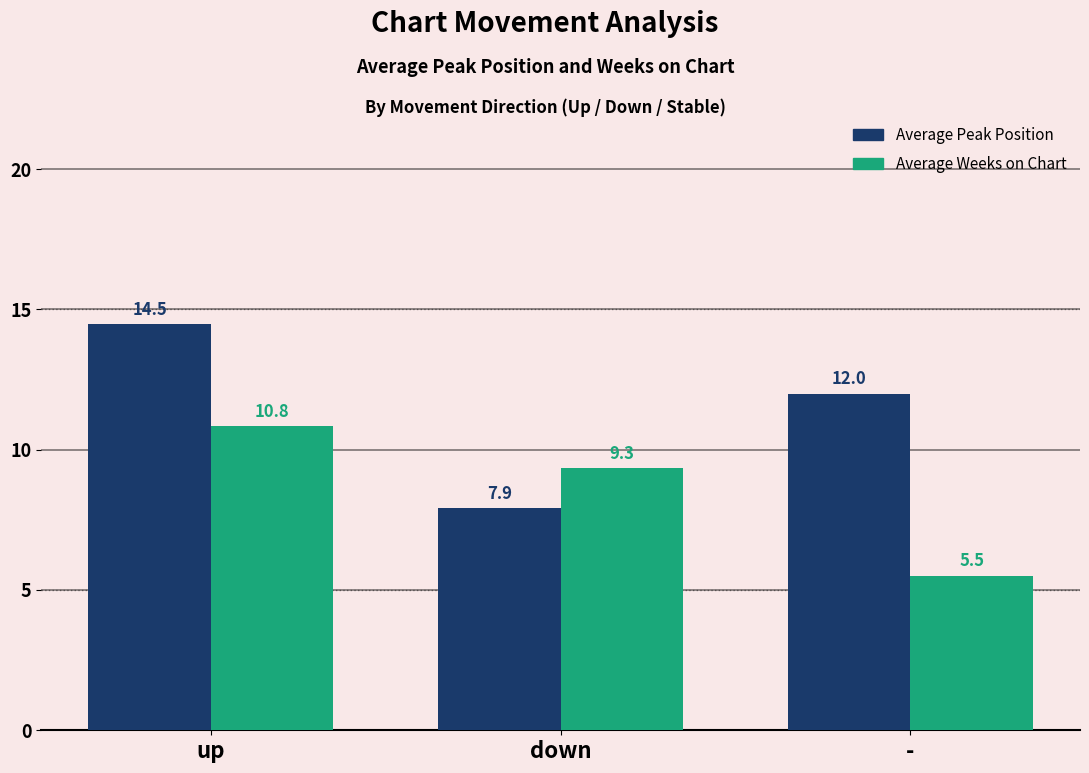

Is it true that Average Peak Position equals 20.3 at -?

False